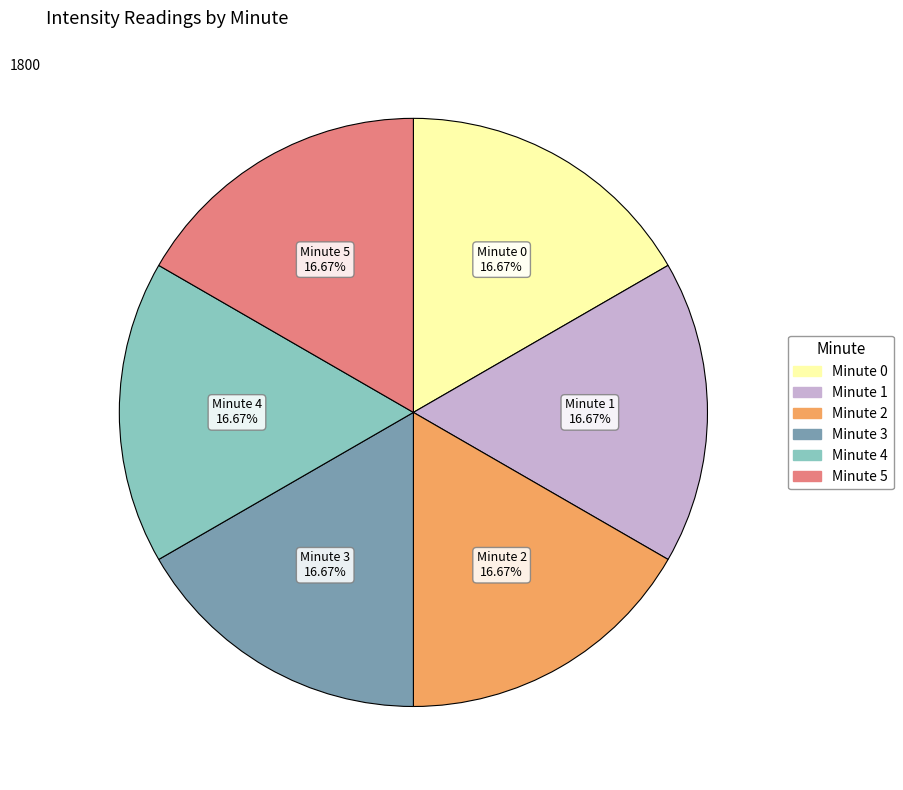

True or false: Minute 3 accounts for 30% of the total.

False